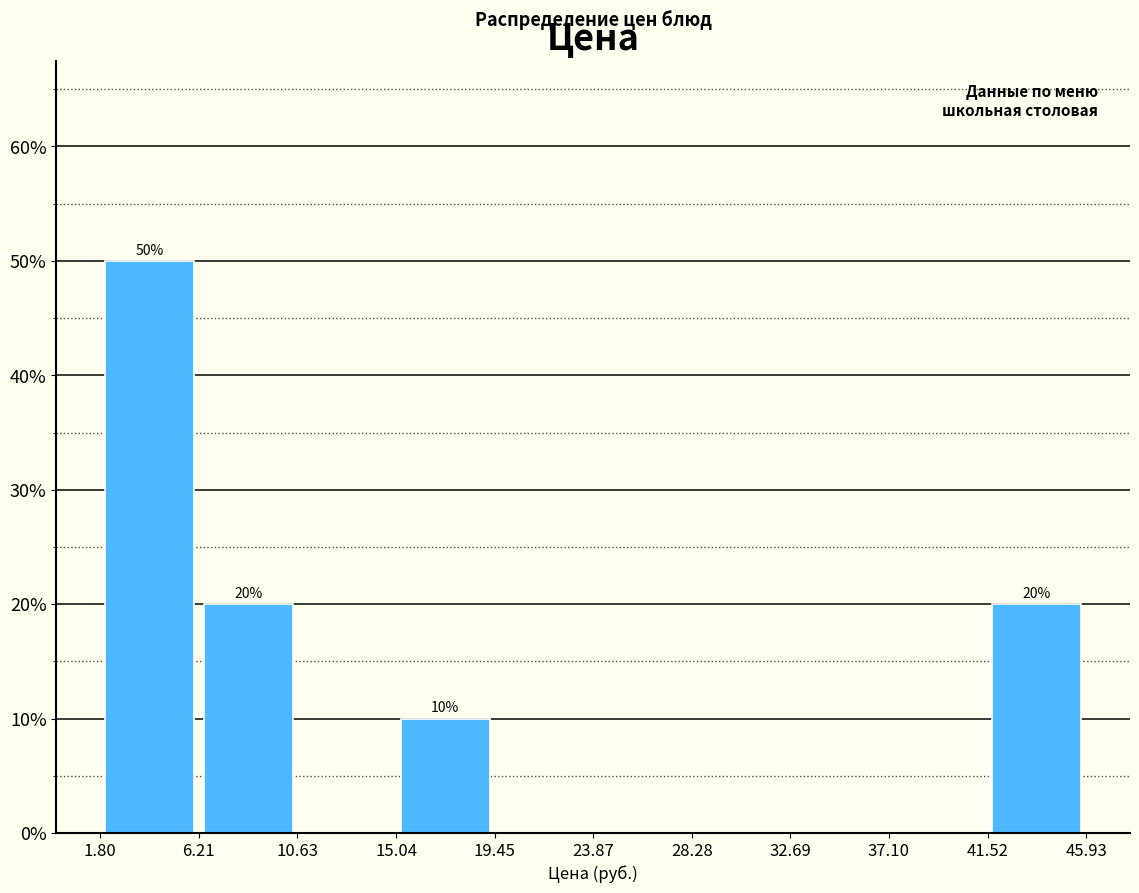

Which range on the x-axis has the tallest bar?

1.80 to 6.21